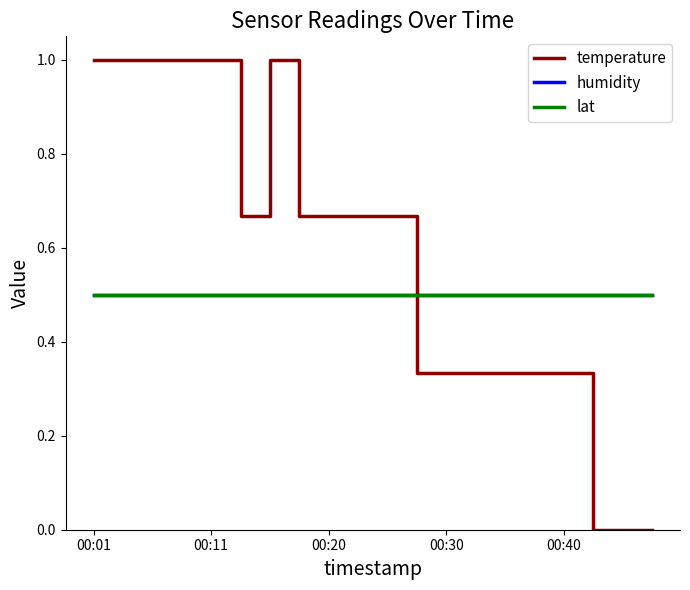

Does the chart display data point markers on the line(s)?

No